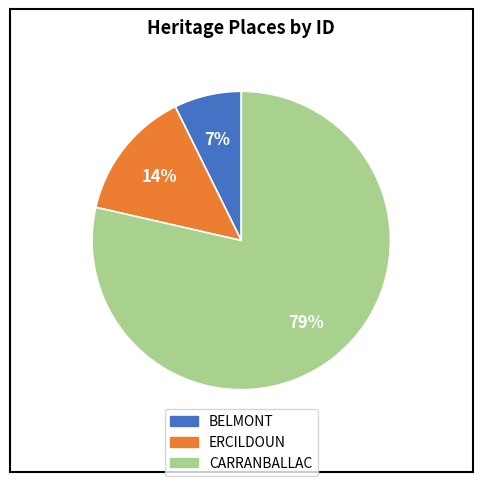

Which category has the smallest portion of the pie?

BELMONT